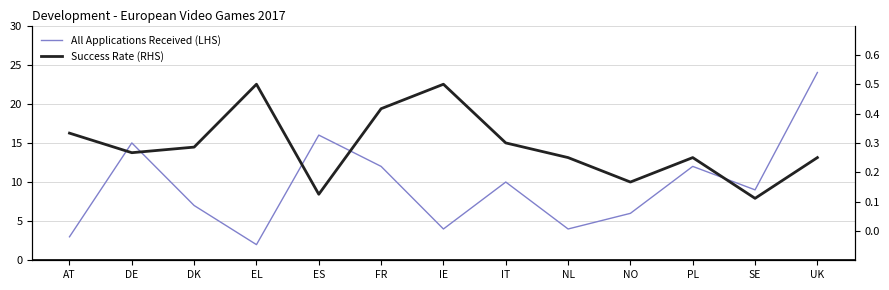

Which label corresponds to the smallest value in the chart?

SE